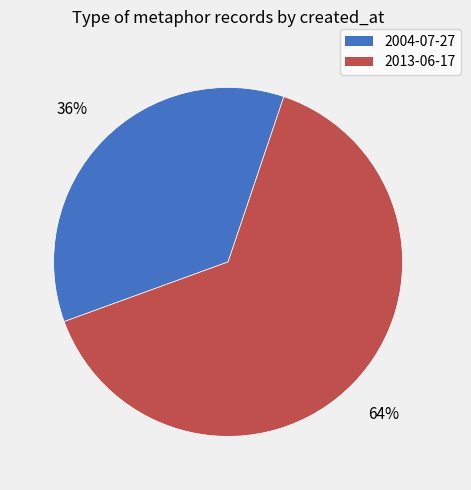

Which category has the biggest portion of the pie?

2013-06-17